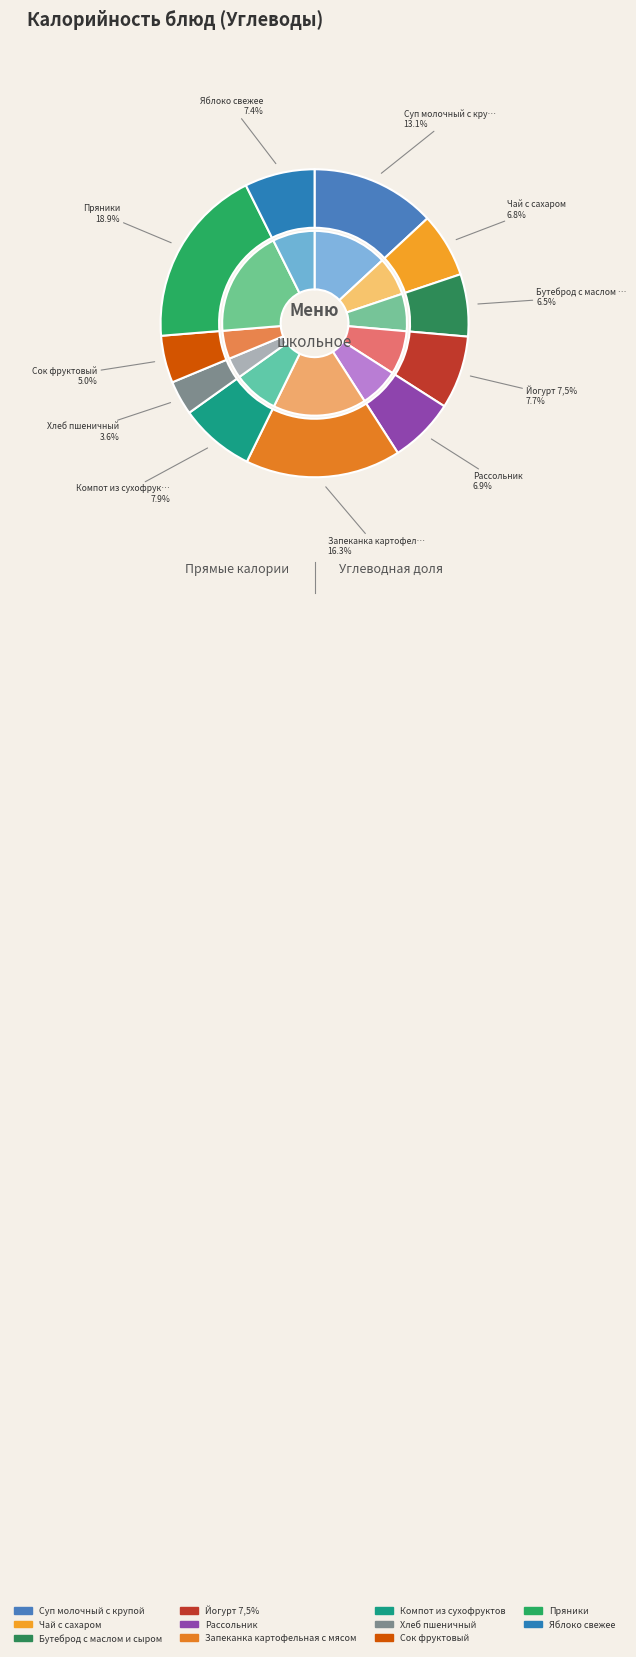

Combined, do Суп молочный с крупой and Запеканка картофельная с мясом account for over 50%?

No